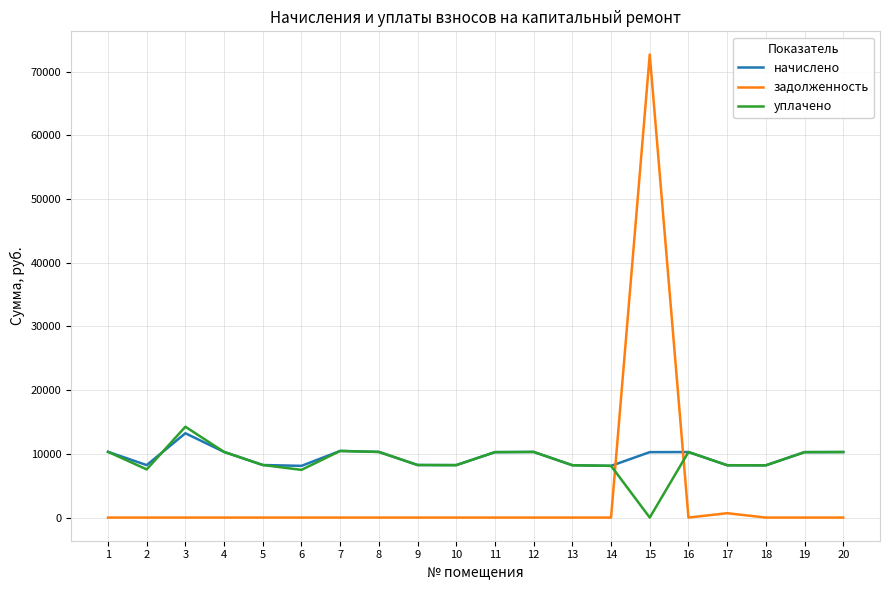

The value of начислено at 12 is 7029.2. True or false?

False